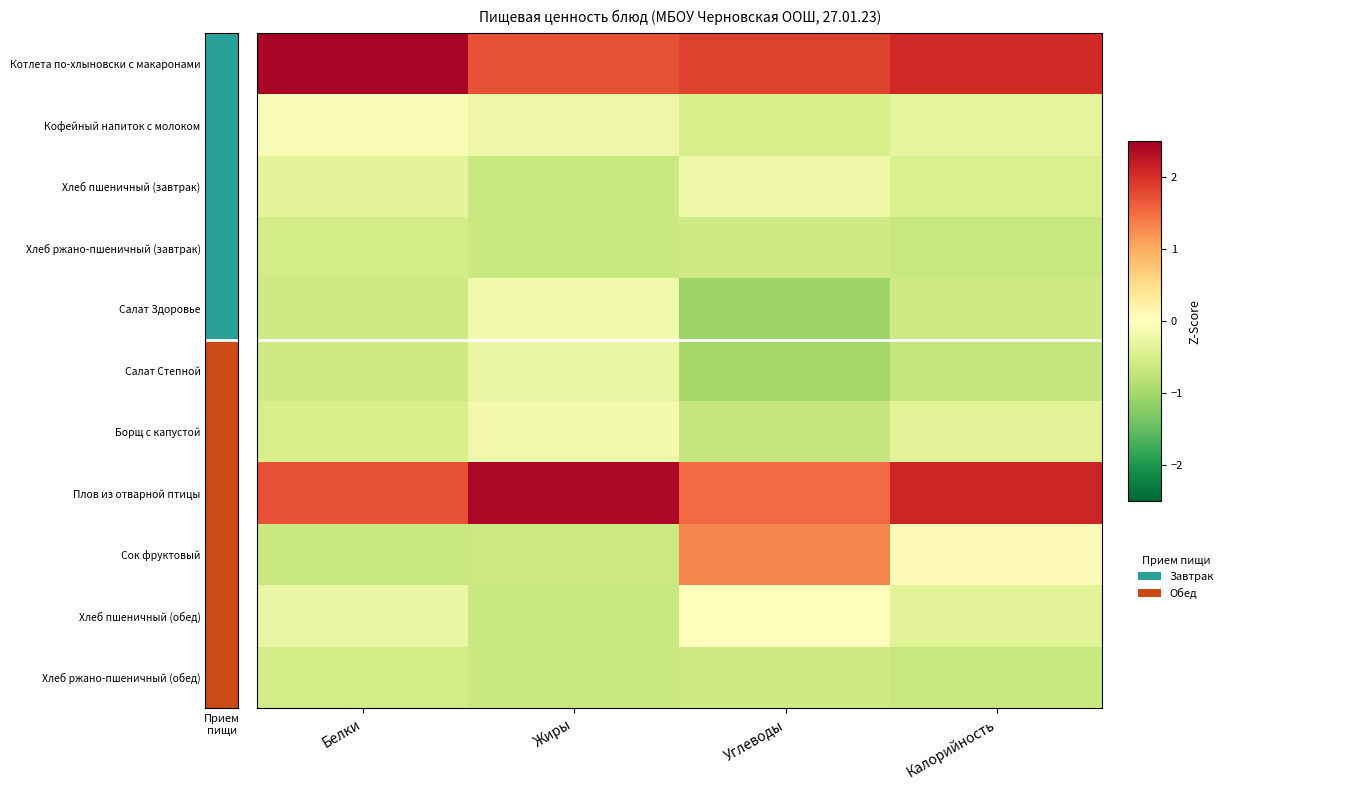

List the series in order of their peak value, lowest first.

Хлеб ржано-пшеничный (завтрак), Хлеб ржано-пшеничный (обед), Салат Степной, Хлеб пшеничный (завтрак), Борщ с капустой, Салат Здоровье, Кофейный напиток с молоком, Хлеб пшеничный (обед), Сок фруктовый, Плов из отварной птицы, Котлета по-хлыновски с макаронами